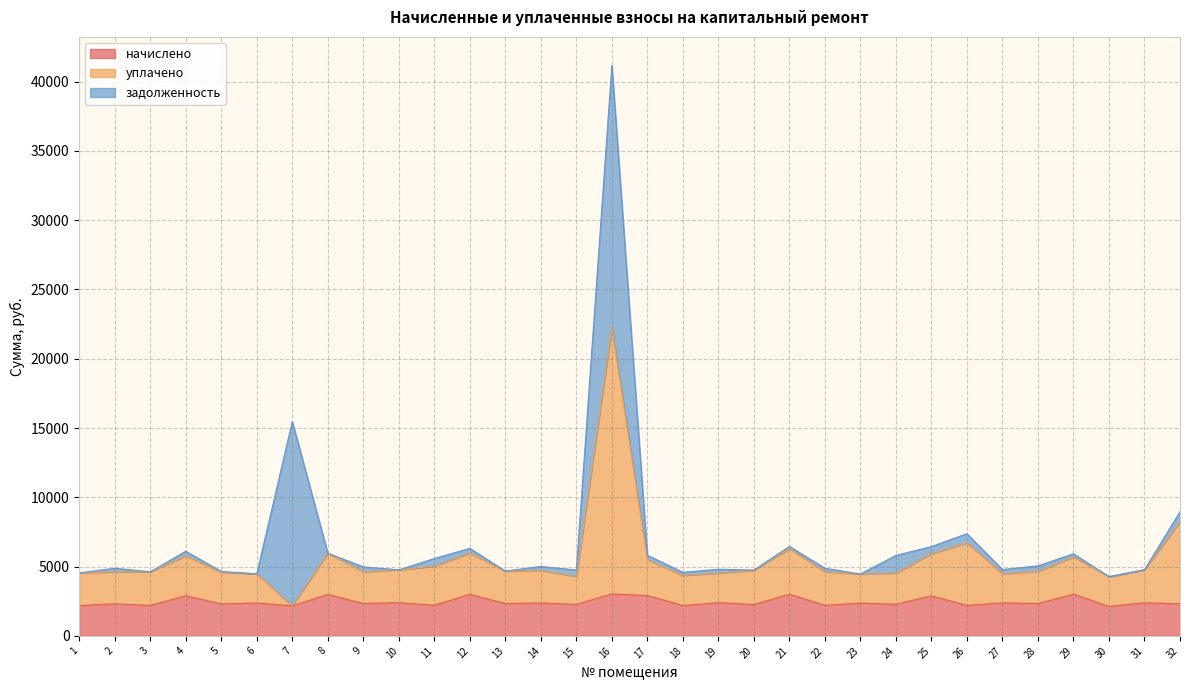

The уплачено series shows 3106.3 at 14. True or false?

False